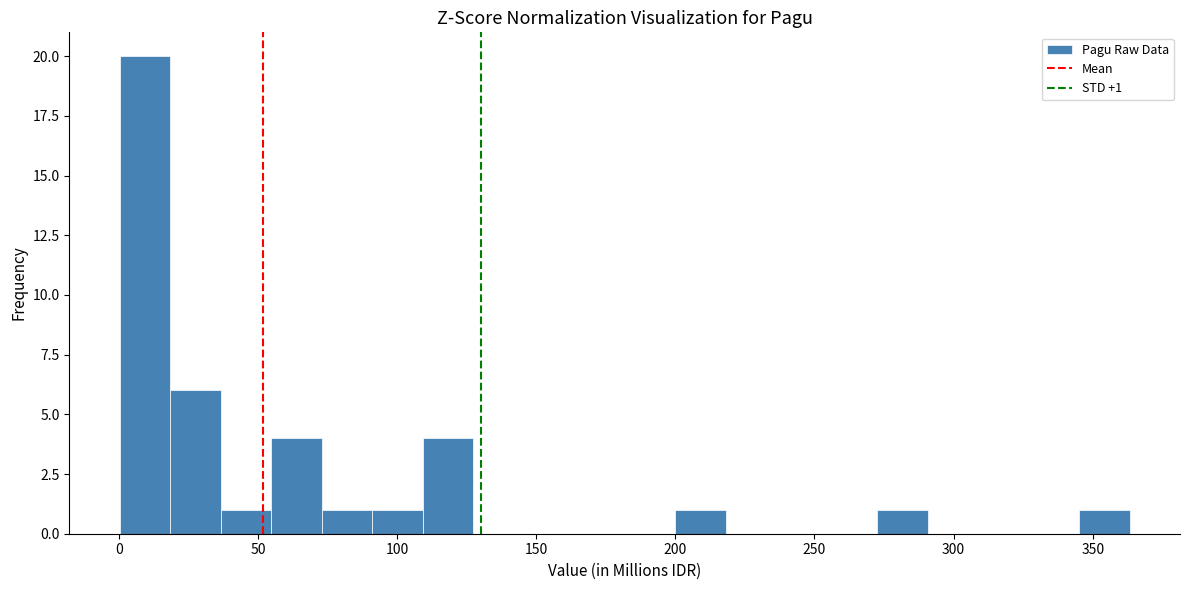

Around what value on the x-axis is the tallest bar? Give the approximate position of its centre, as read against the axis.

10